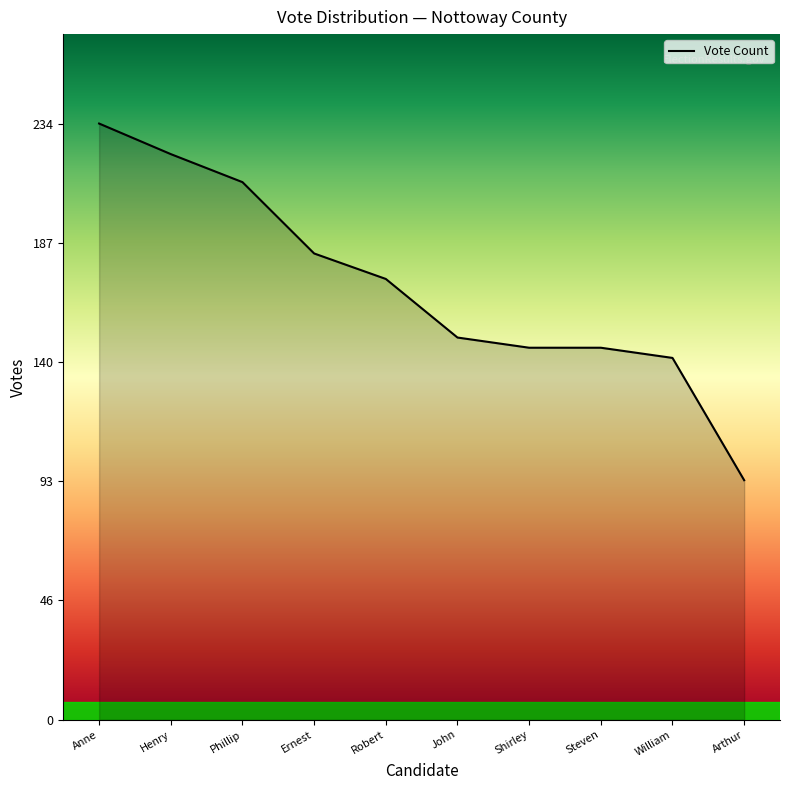

What position from the left is Shirley?

7